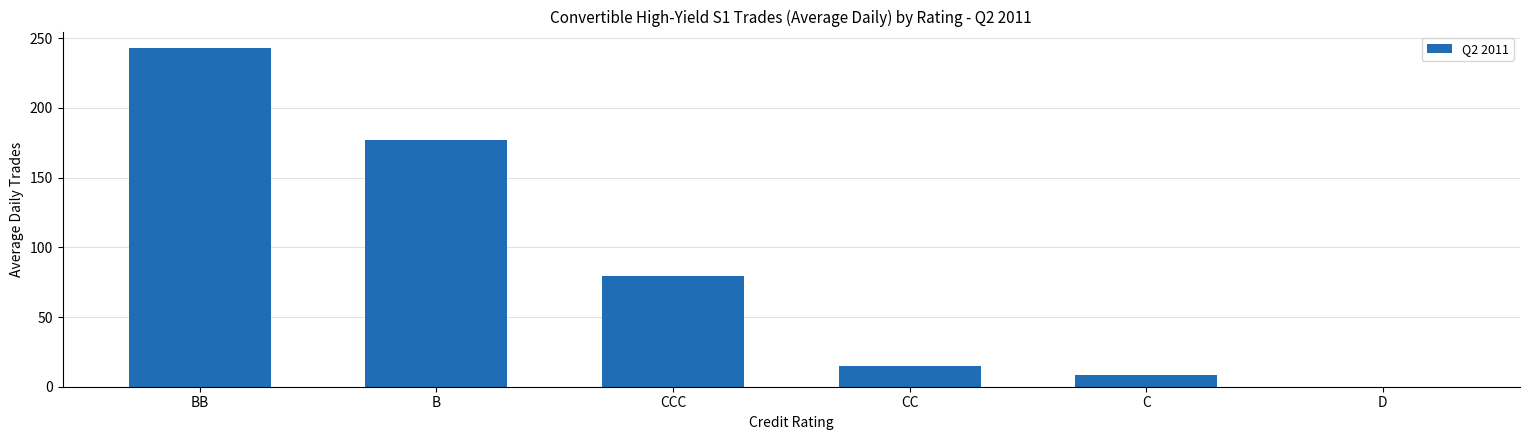

What is the ratio of the value at CC to the value at B?

0.1